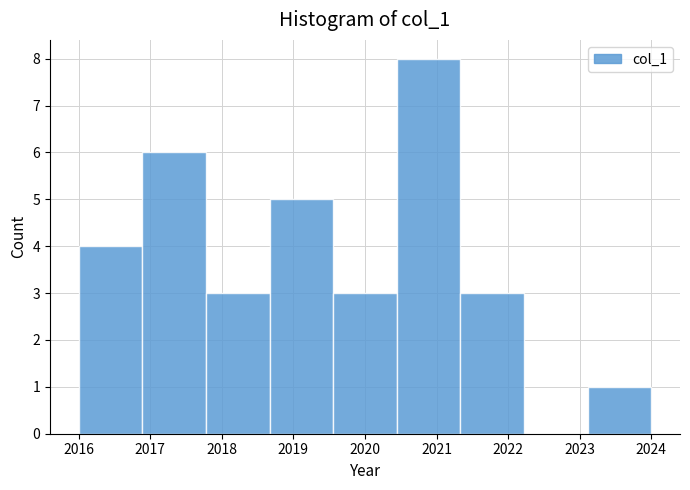

Reading left to right, list every bar in this chart as the range it spans on the x-axis followed by its height. Neither the bar edges nor the heights are printed on the chart, so give them approximately, as read against the axes.

2016.0 to 2016.9: 4
2016.9 to 2017.8: 6
2017.8 to 2018.7: 3
2018.7 to 2019.6: 5
2019.6 to 2020.4: 3
2020.4 to 2021.3: 8
2021.3 to 2022.2: 3
2022.2 to 2023.1: 0
2023.1 to 2024.0: 1